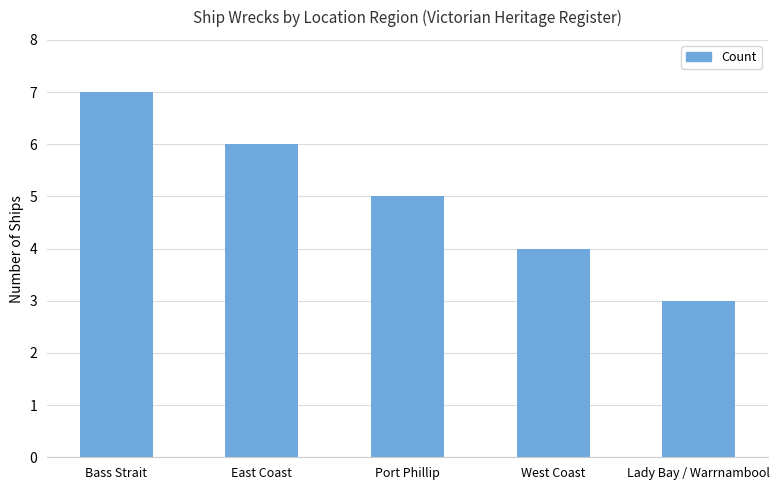

Rank the categories by value from lowest to highest.

Lady Bay / Warrnambool, West Coast, Port Phillip, East Coast, Bass Strait